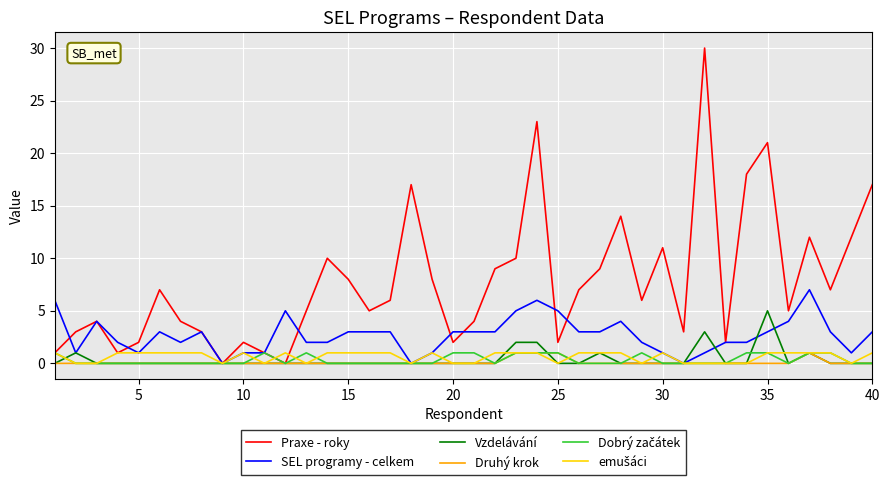

Which series has the largest total across all categories?

Praxe - roky